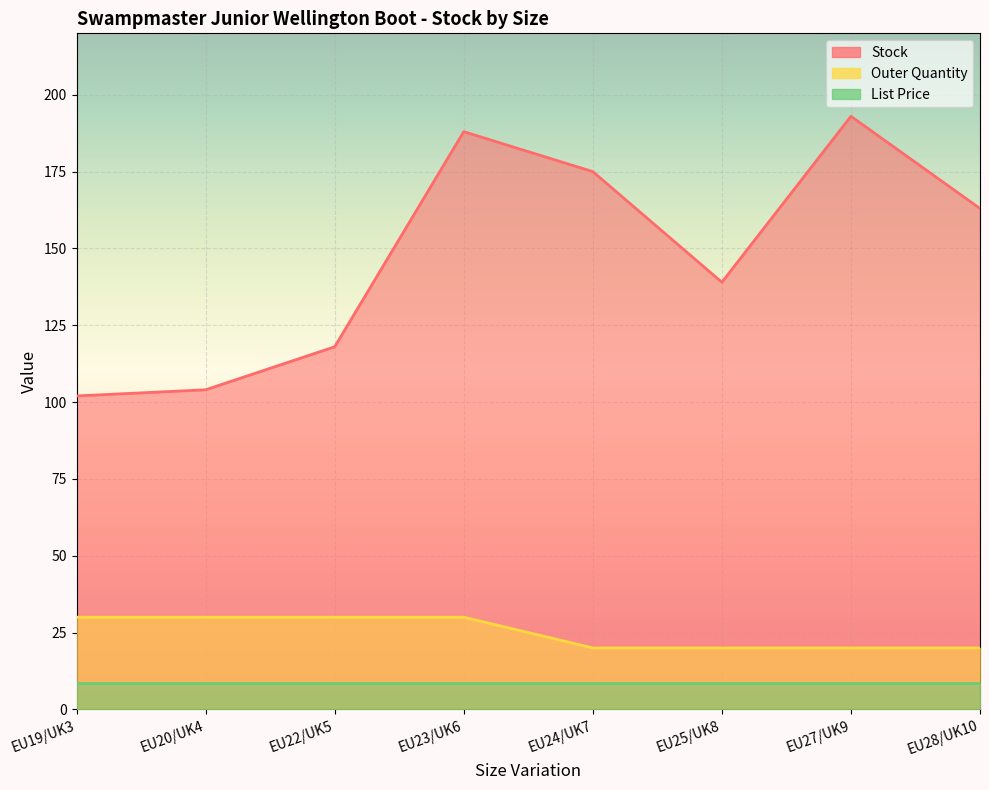

What is the label of the 1st point from the left?

EU19/UK3